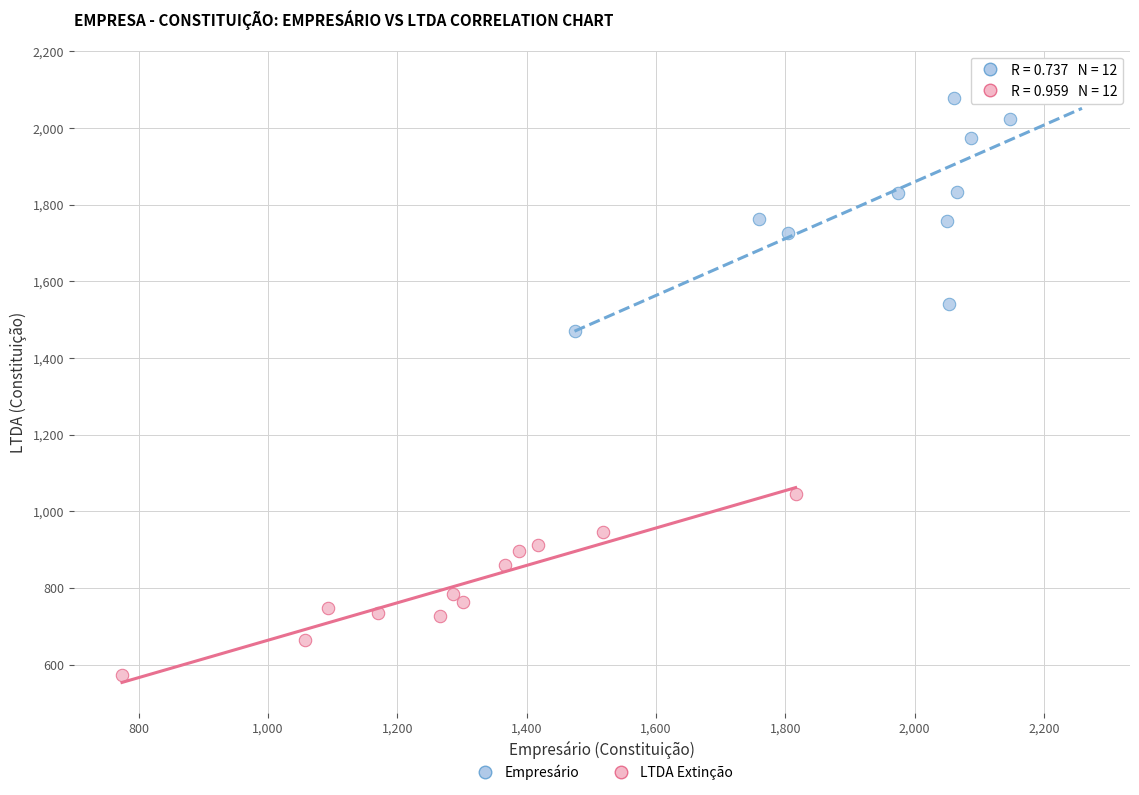

Which series reaches the minimum Y coordinate?

LTDA Extinção